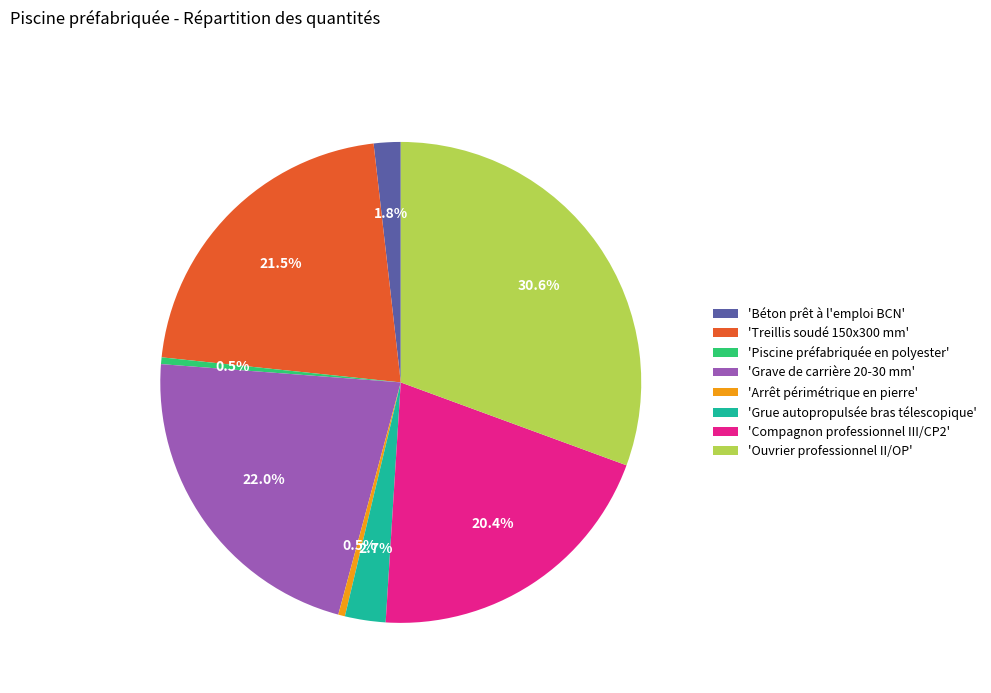

Combined, do 'Béton prêt à l'emploi BCN' and 'Piscine préfabriquée en polyester' account for over 50%?

No